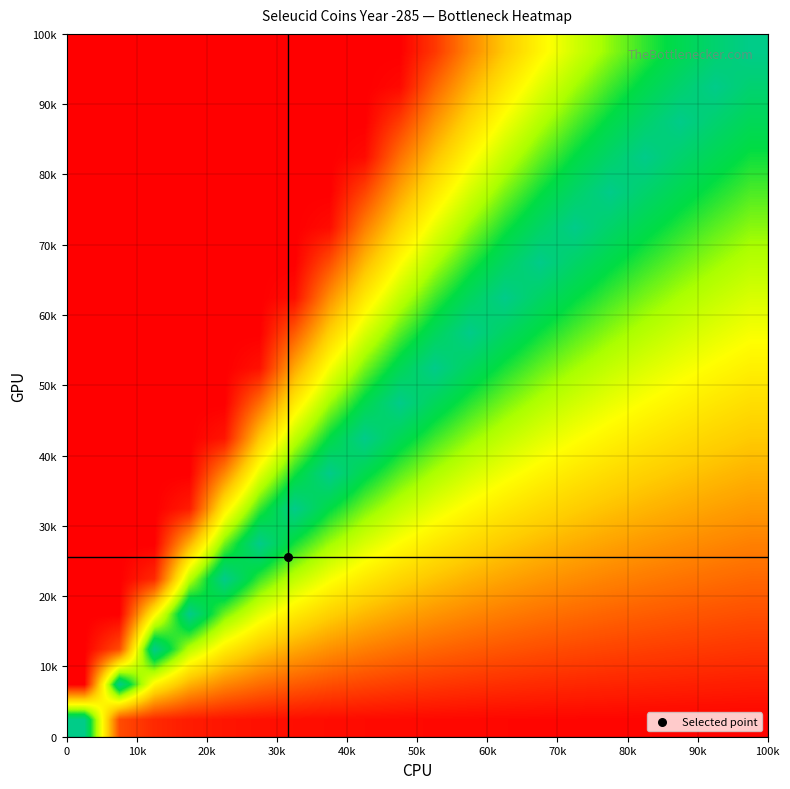

Count the number of data series in this chart.

20